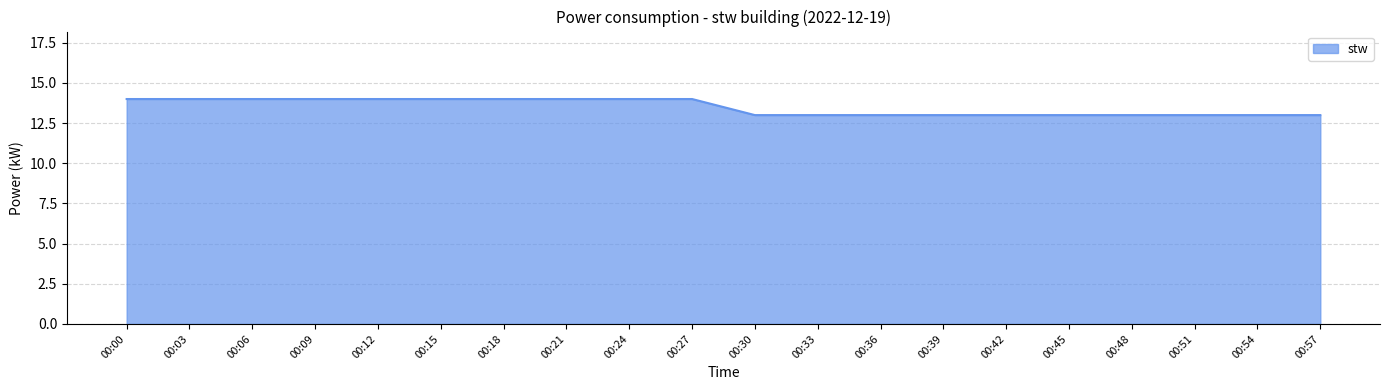

What is the greatest value displayed?

14